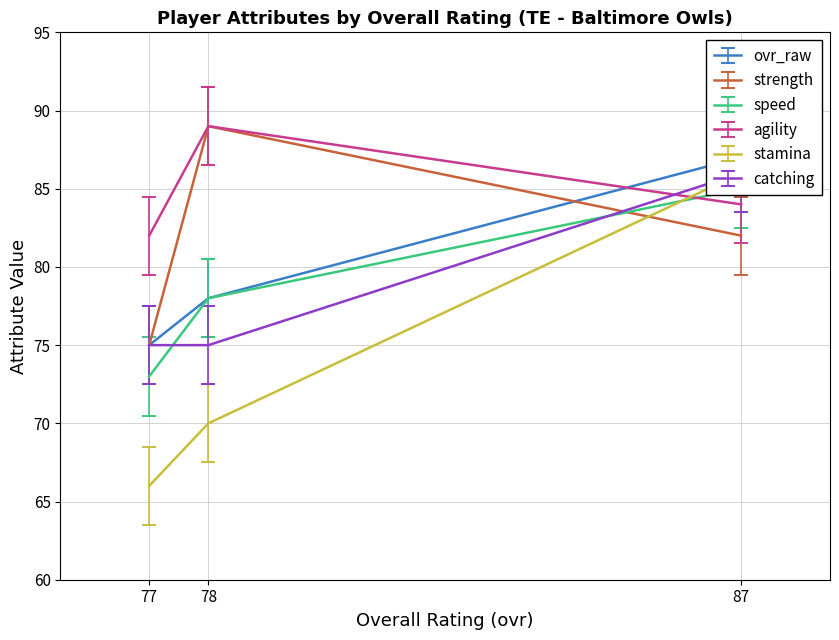

At which category does the chart reach its minimum across all series?

77